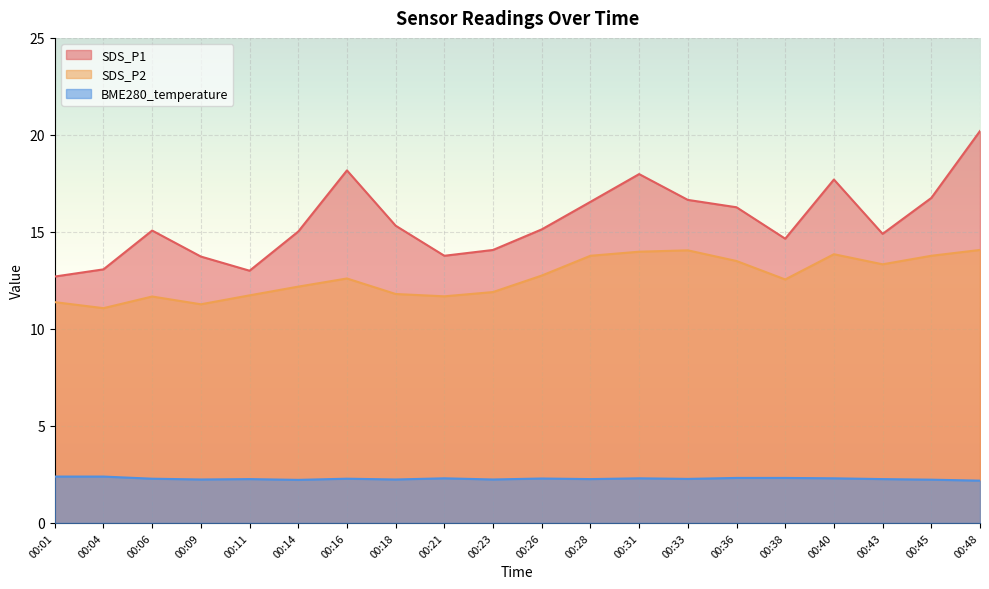

True or false: SDS_P2 and BME280_temperature intersect in this chart.

False